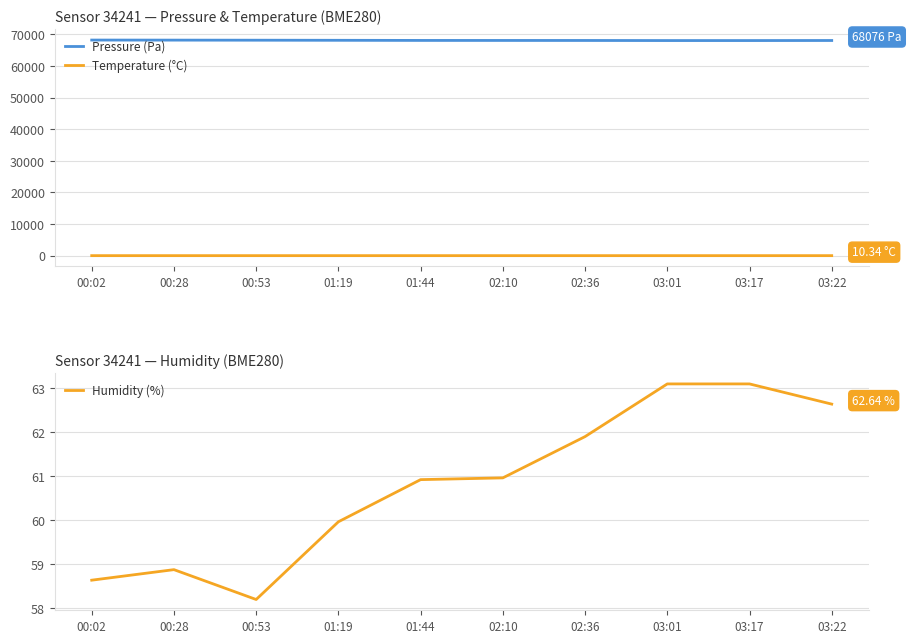

Rank the series by their maximum value, from highest to lowest.

Pressure (Pa), Humidity (%), Temperature (°C)